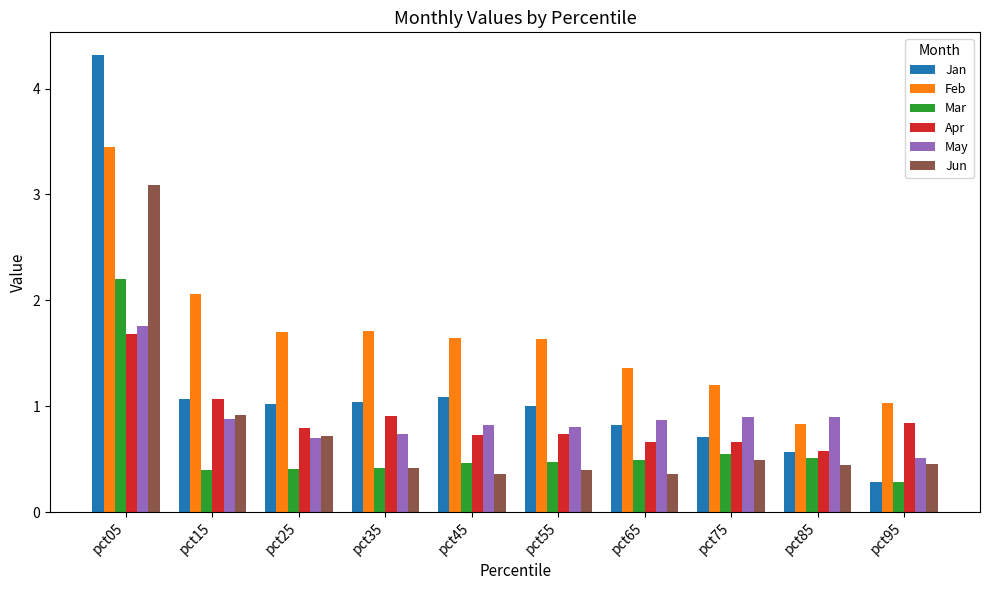

List the series in order of their peak value, lowest first.

Apr, May, Mar, Jun, Feb, Jan